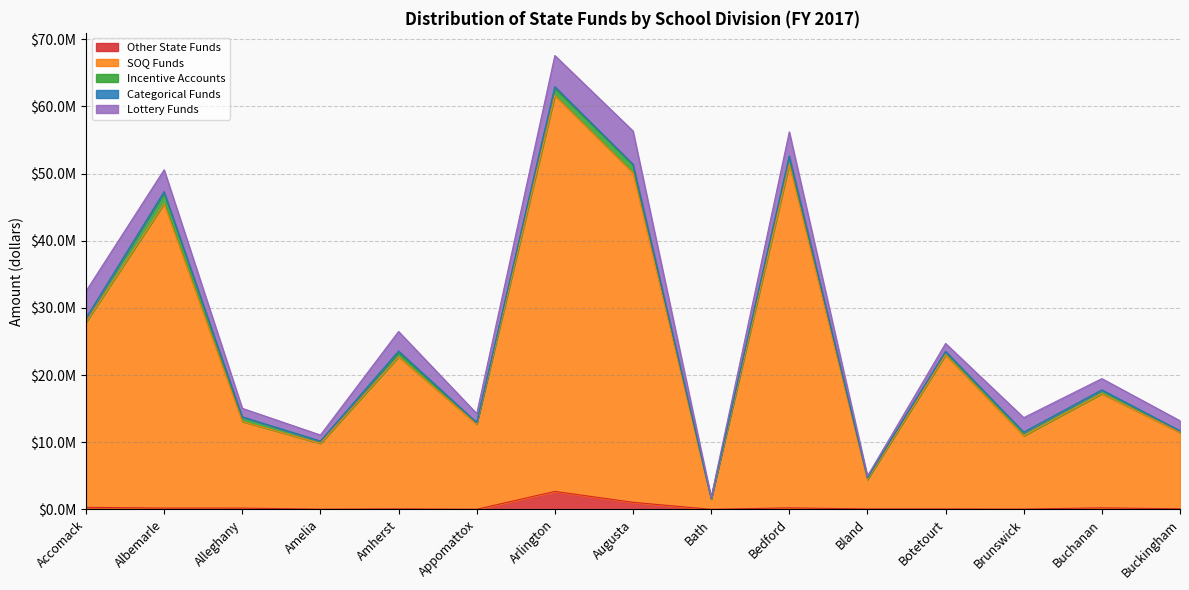

What is the total value across all series at Accomack?

32481351.8